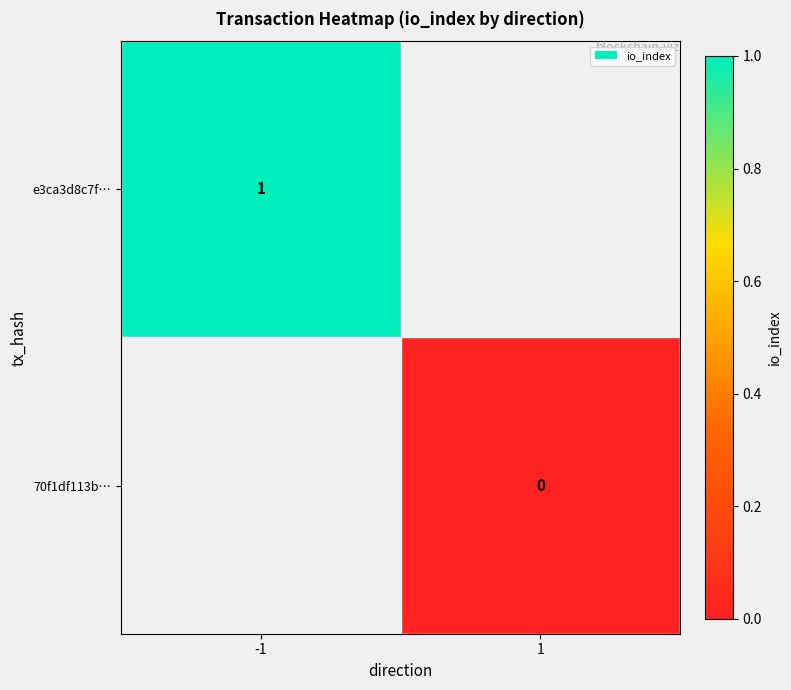

Is the value of 70f1df113b… at -1 greater than the value of e3ca3d8c7f… at -1?

No